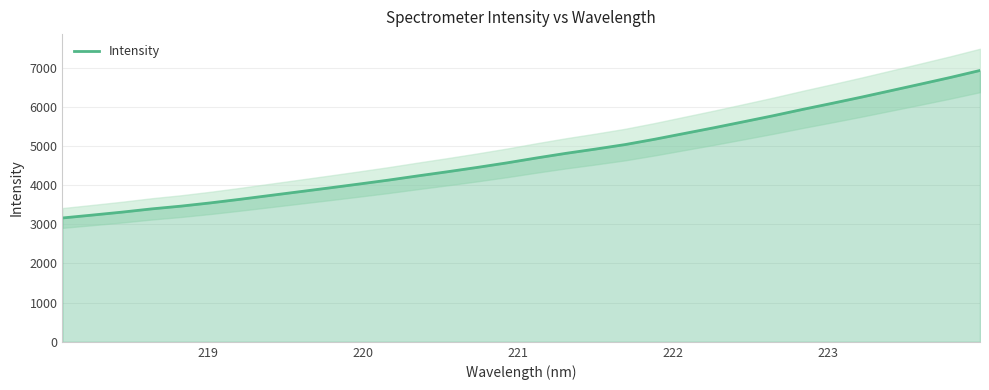

How many categories are shown in the chart?

32